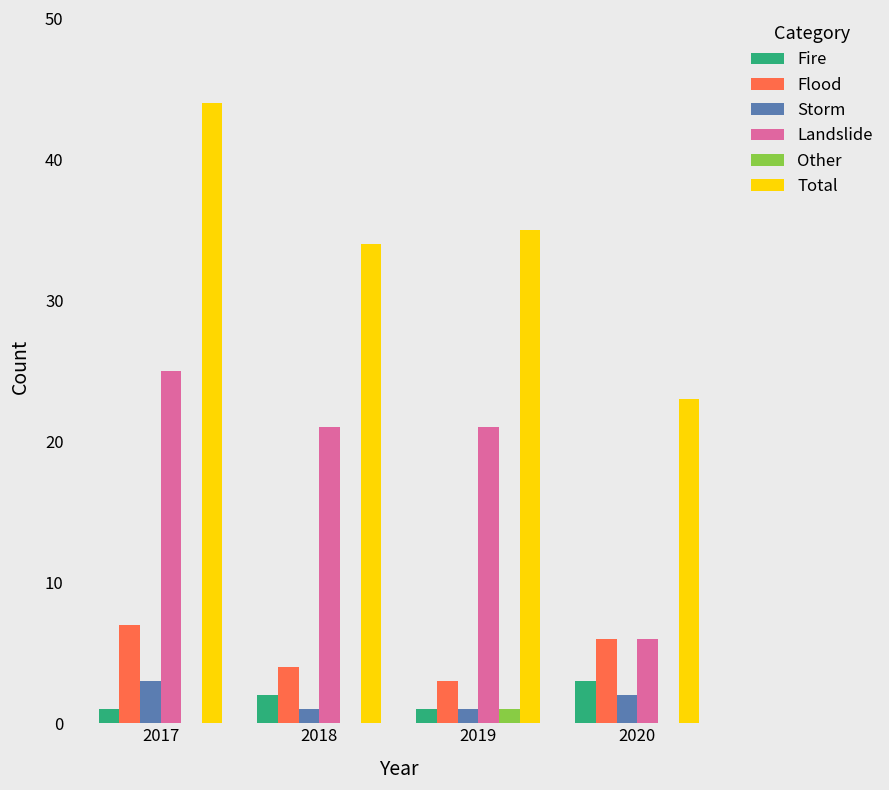

Between 2018 and 2020, which series saw the biggest shift?

Landslide